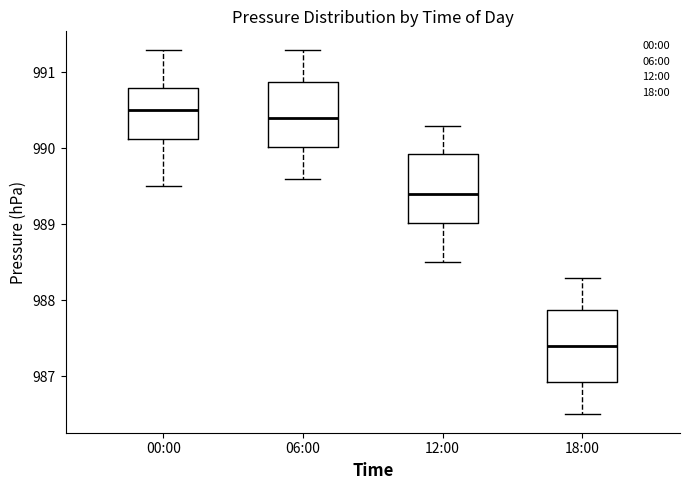

Reading left to right, transcribe this box plot: for each box, give where its median line is, the range the box spans, and where its two whiskers end, as read against the y-axis. The values are not printed on the chart, so give them approximately, as read against the axis.

00:00: median 990.5, box 990.1 to 990.8, whiskers 989.5 to 991.3
06:00: median 990.4, box 990.0 to 990.9, whiskers 989.6 to 991.3
12:00: median 989.4, box 989.0 to 989.9, whiskers 988.5 to 990.3
18:00: median 987.4, box 986.9 to 987.9, whiskers 986.5 to 988.3